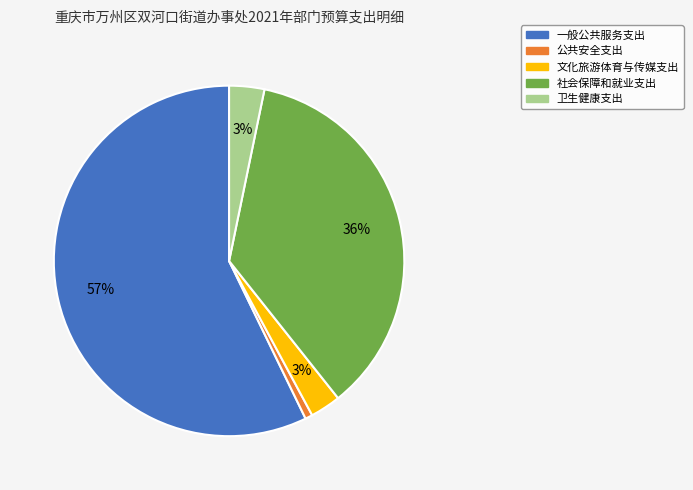

Which category has the biggest portion of the pie?

一般公共服务支出